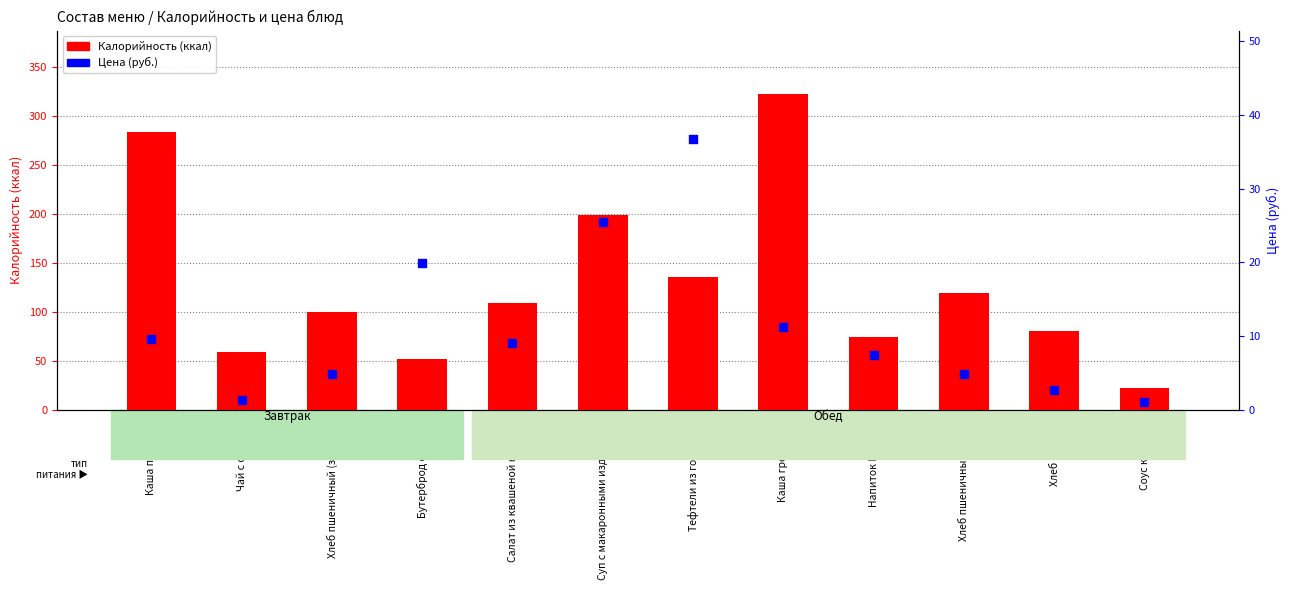

Is the value of Калорийность at Хлеб пшеничный (обед) greater than the value of Цена (руб.) at Каша гречневая?

Yes